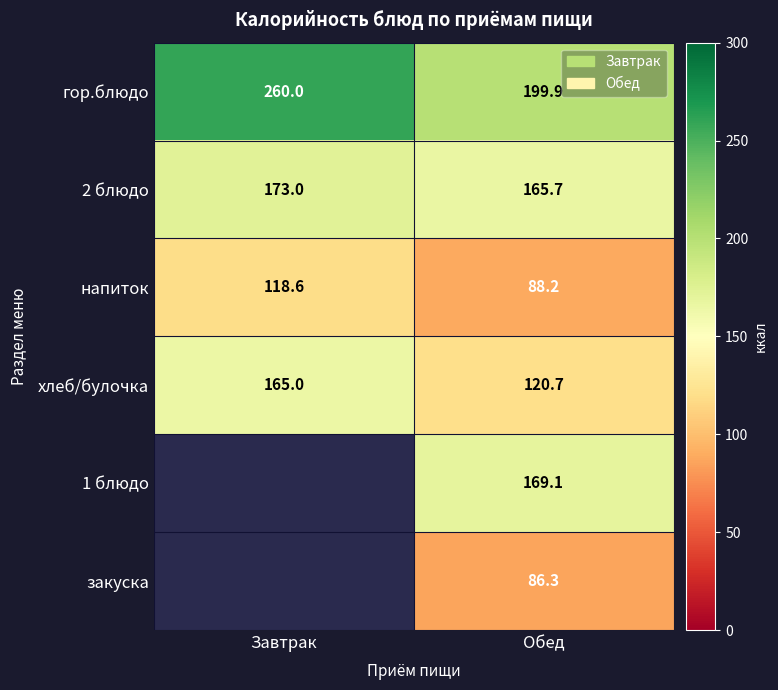

Is it true that гор.блюдо equals 260.0 at Завтрак?

True